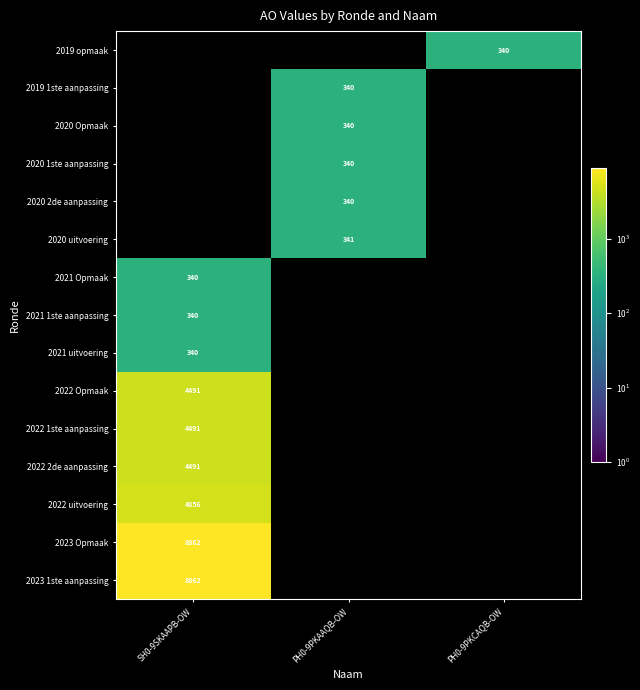

Which category has the highest value across all series?

SH0-9SKAAPB-OW